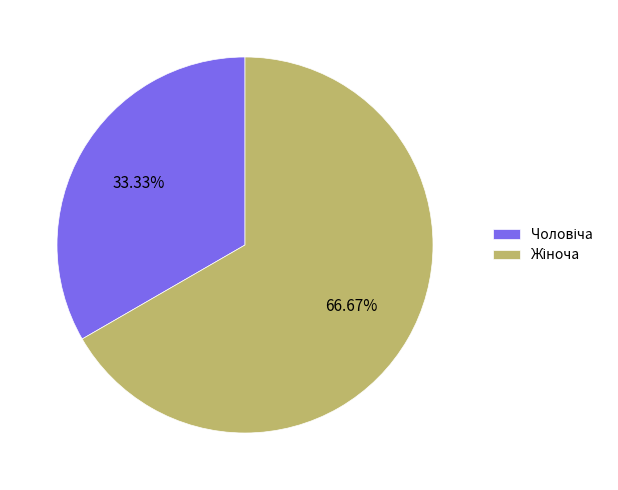

How many slices are in this pie chart?

2